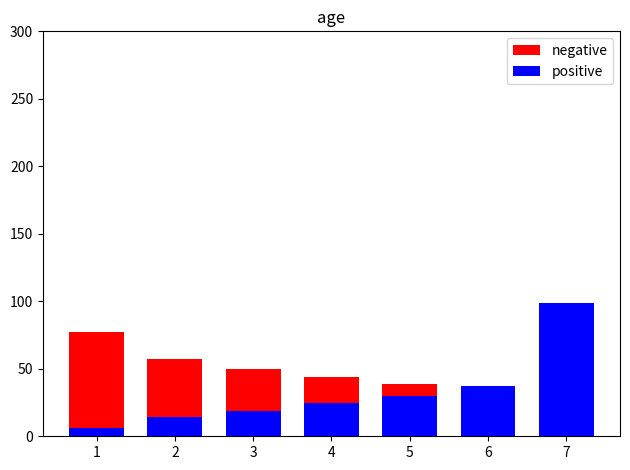

At which category is the sum across all series the highest?

7